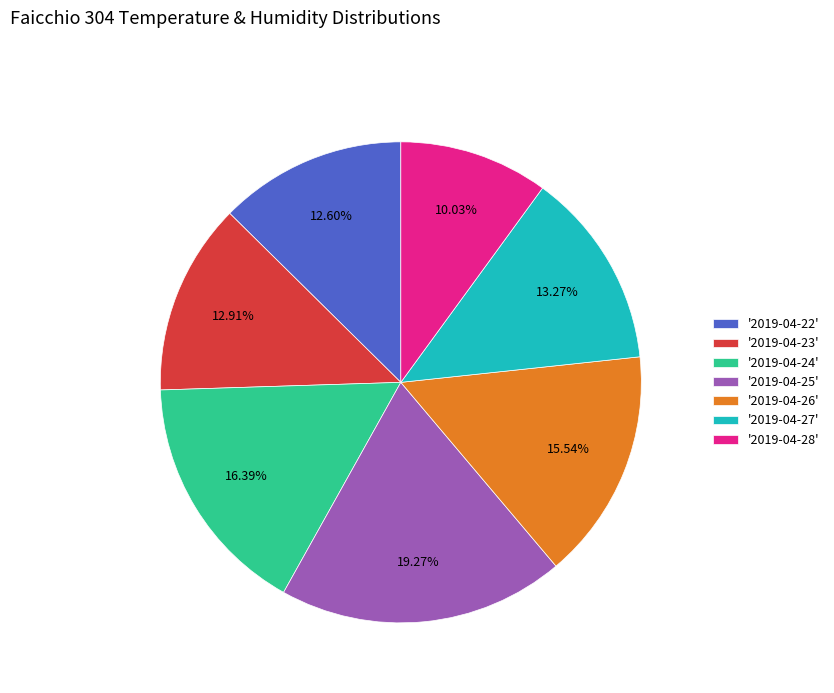

Does '2019-04-28' account for over 50% of the chart?

No